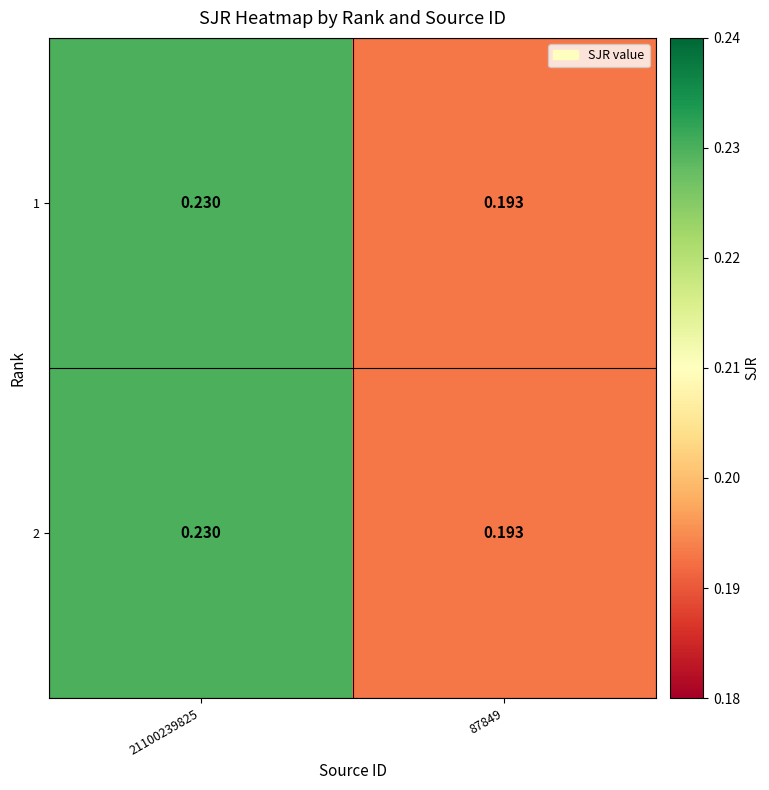

Reading right to left, transcribe all the data shown in this chart.

1: 87849=0.2	21100239825=0.2
2: 87849=0.2	21100239825=0.2